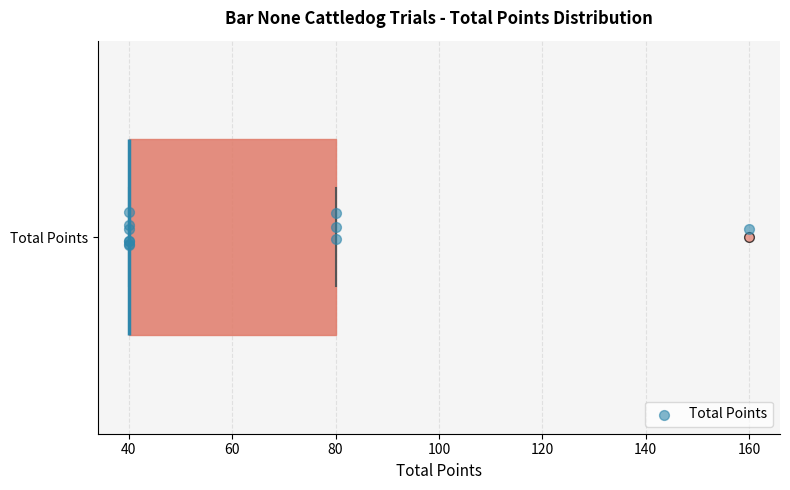

Read this box plot against the x-axis: the position of the median line, the range covered by the box, and the ends of both whiskers. The values are not printed on the chart, so give them approximately, as read against the axis.

median 40 (drawn on the box's left edge), box 40 to 80, whiskers 40 to 80